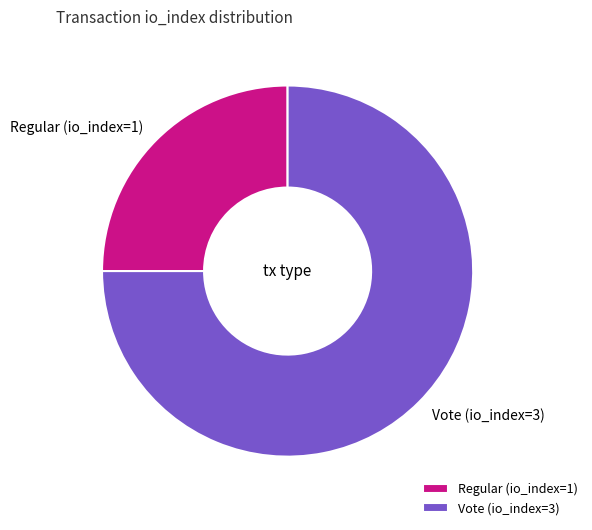

Does Vote (io_index=3) represent more than half of the total?

Yes